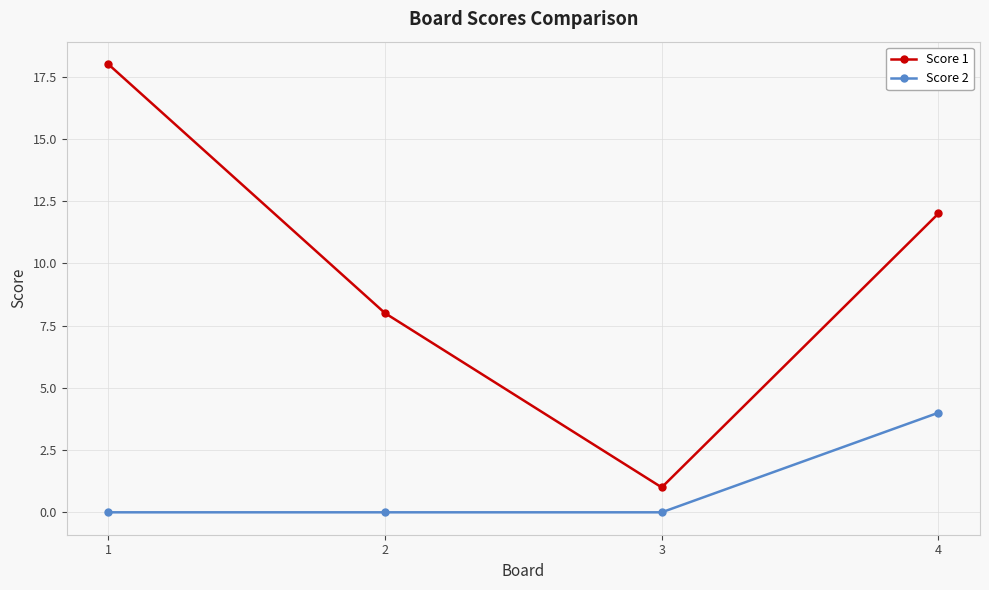

Reading right to left, transcribe all the data shown in this chart.

Score 1: 12	1	8	18
Score 2: 4	0	0	0